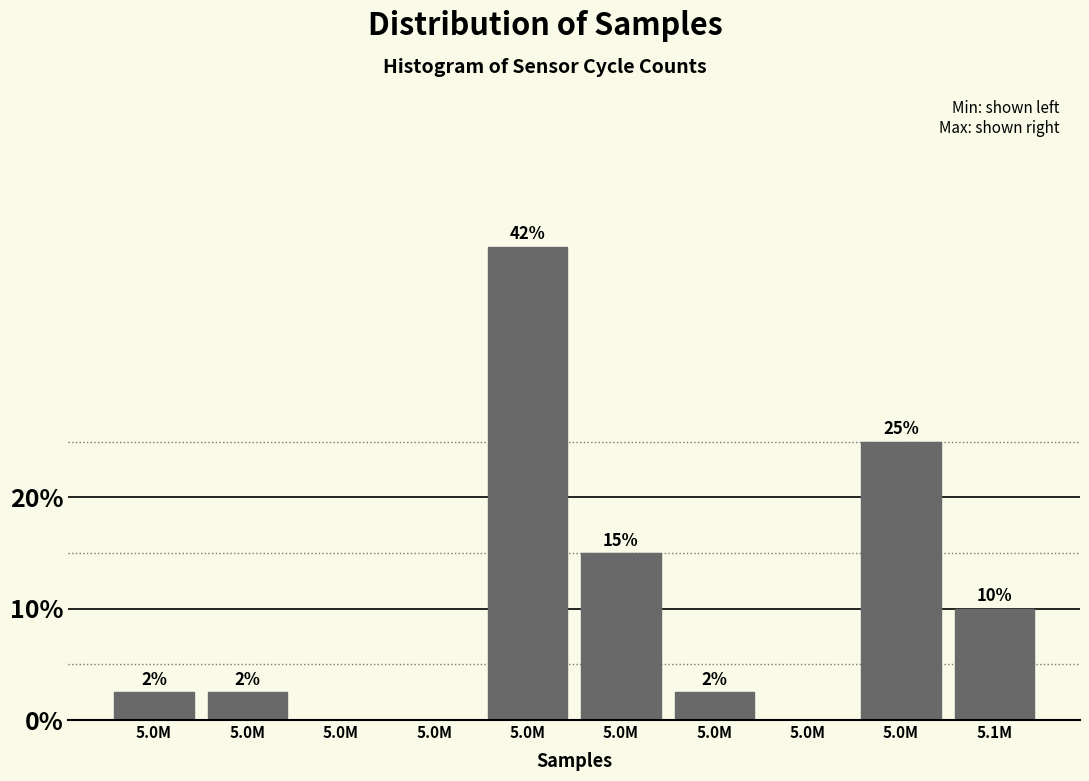

Are the bars horizontal?

No